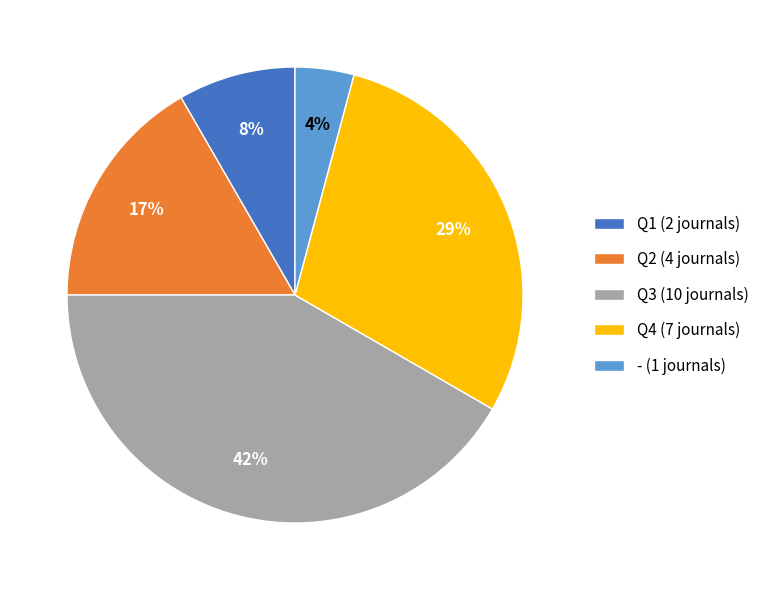

Does Q1 account for over 50% of the chart?

No